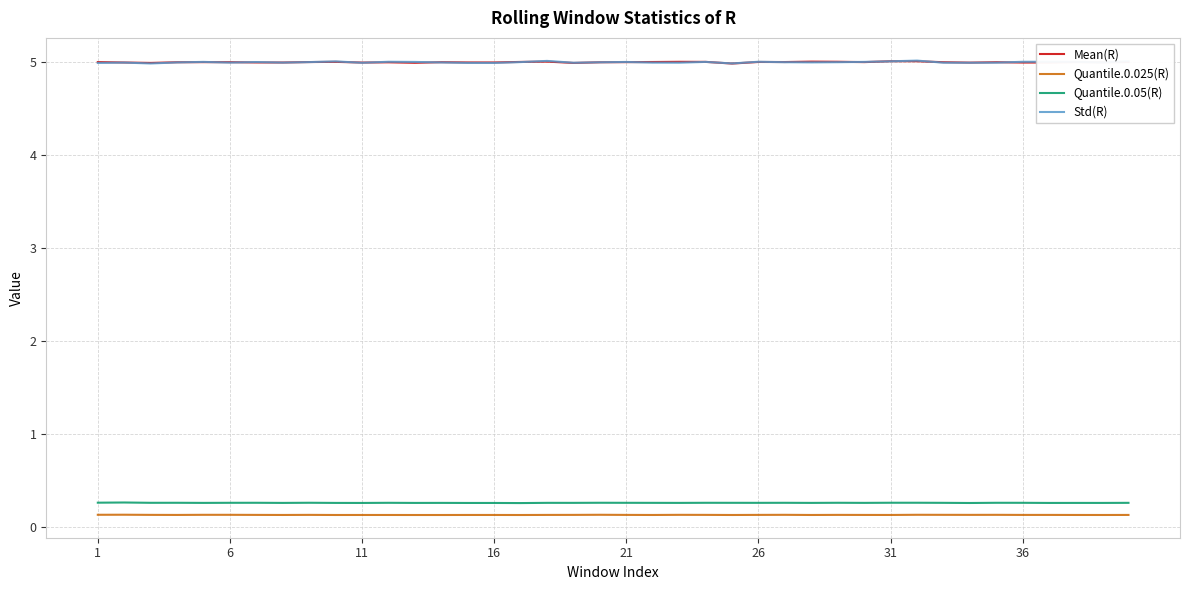

What is the maximum value shown in the chart?

5.0